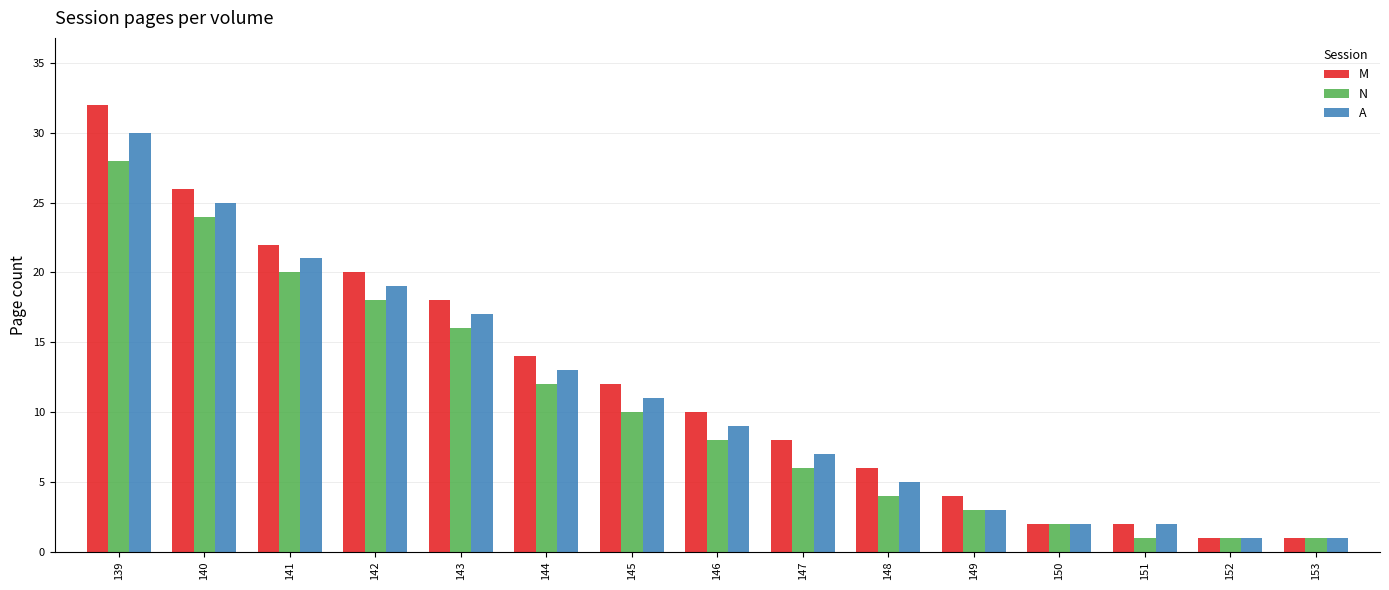

How many values in the M series are below 10?

7